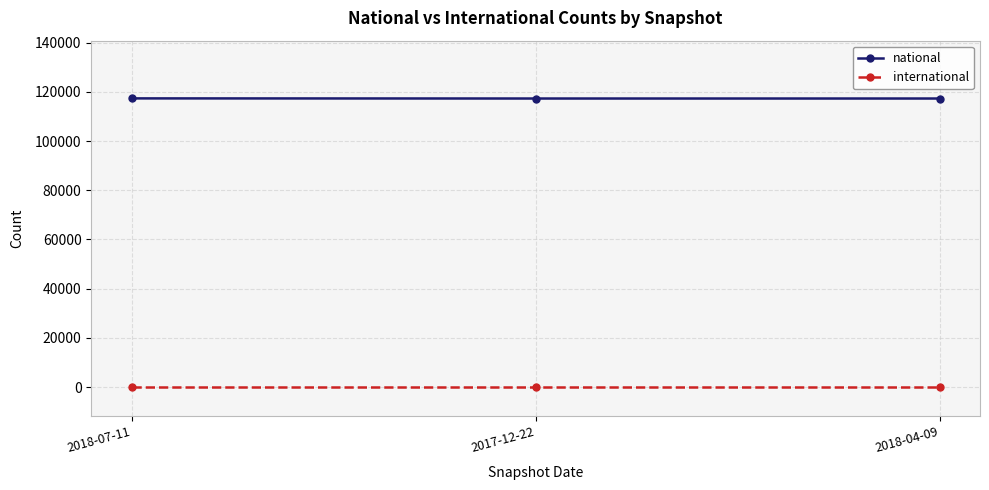

Rank the series by their average value, from highest to lowest.

national, international